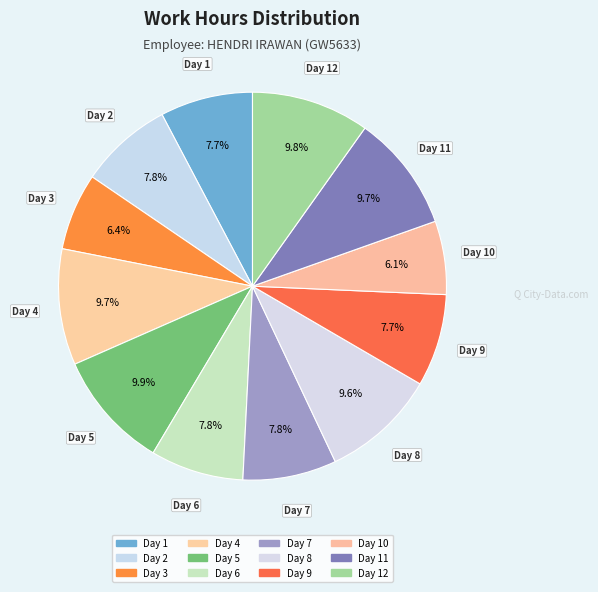

Is there a majority slice in this chart?

No